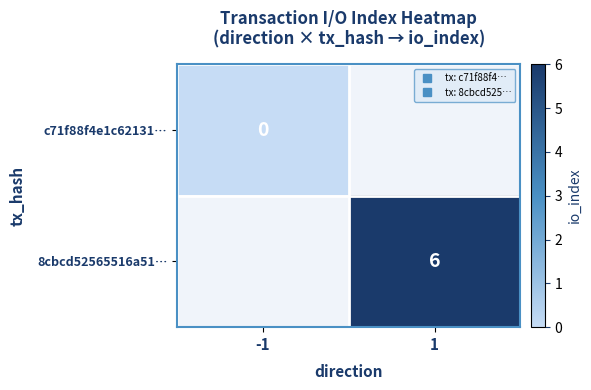

The 8cbcd52565516a51… series shows 6.0 at 1. True or false?

True